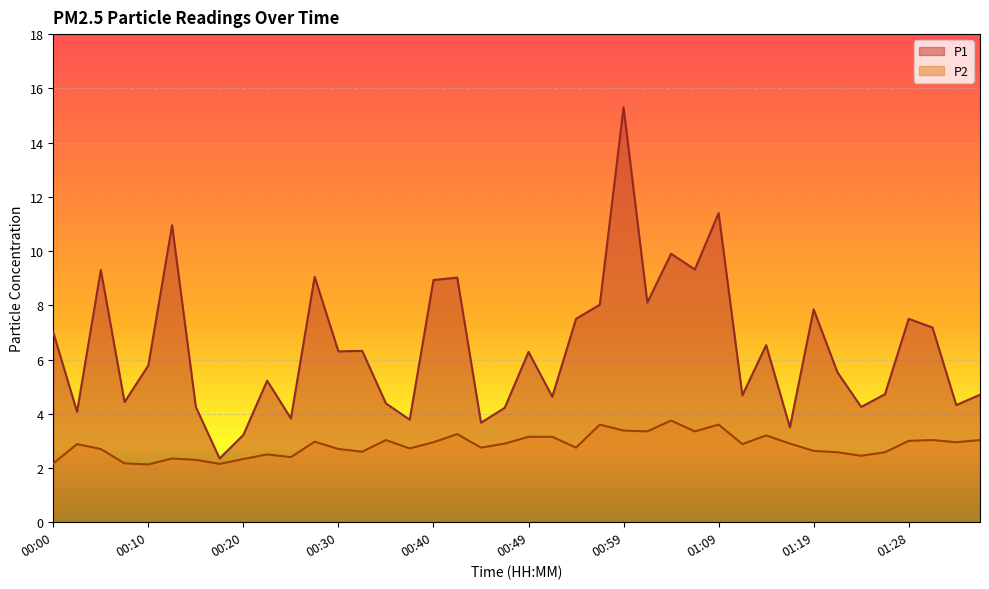

The P2 series shows 5.9 at 01:02. True or false?

False